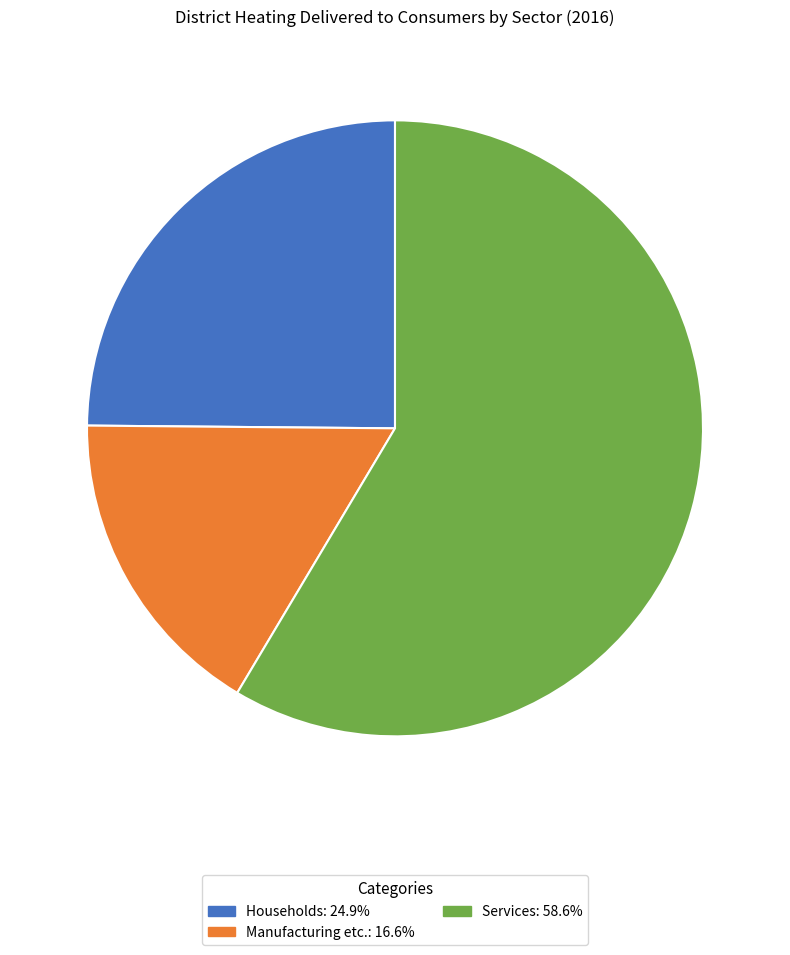

Count the number of slices in the pie.

3